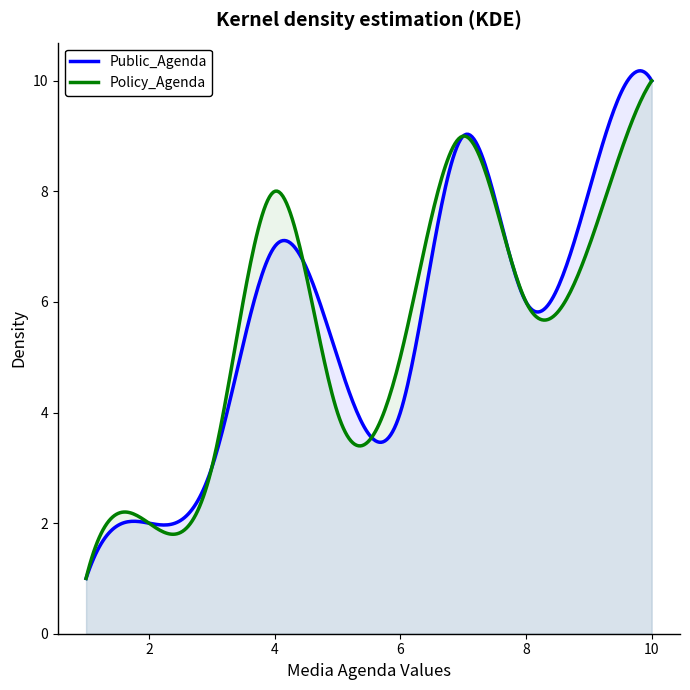

Does the chart have visible grid lines?

No